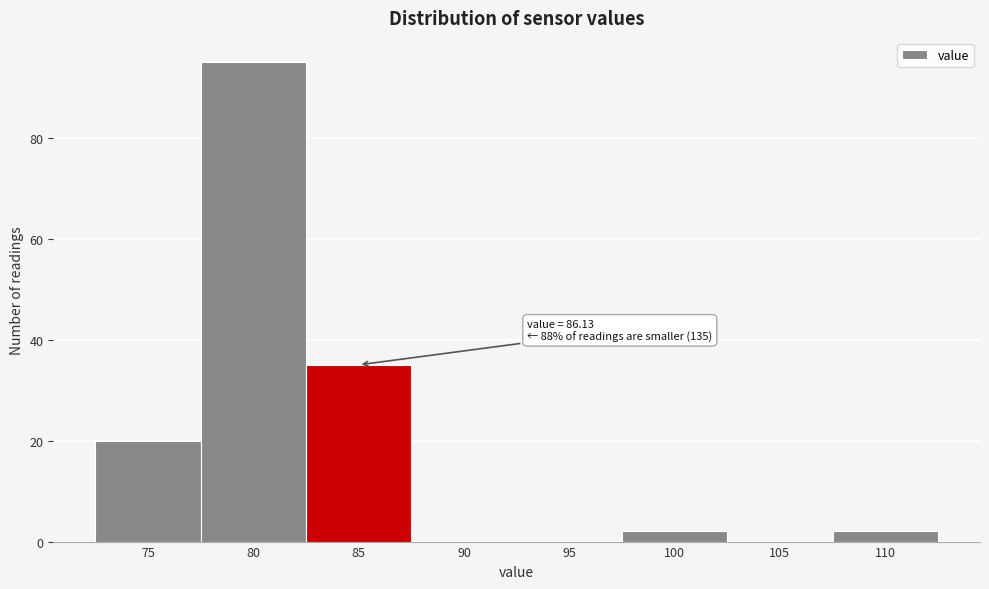

Reading right to left, transcribe all the data shown in this chart.

110=2	105=0	100=2	95=0	90=0	85=35	80=95	75=20